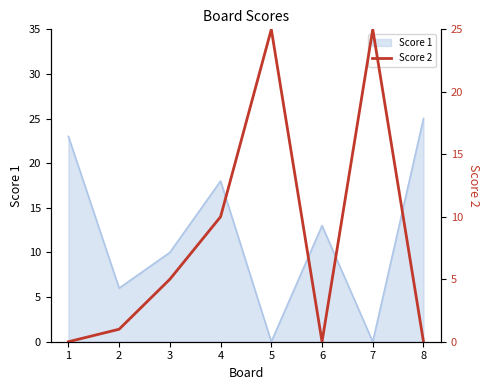

Is it true that Score 1 equals 0 at 7?

True